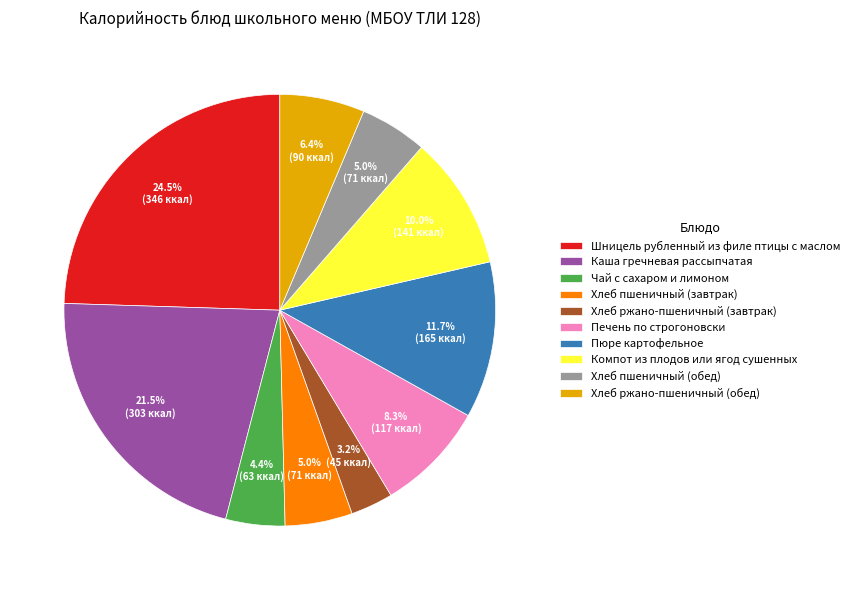

What is the smallest slice in the pie chart?

Хлеб ржано-пшеничный (завтрак)